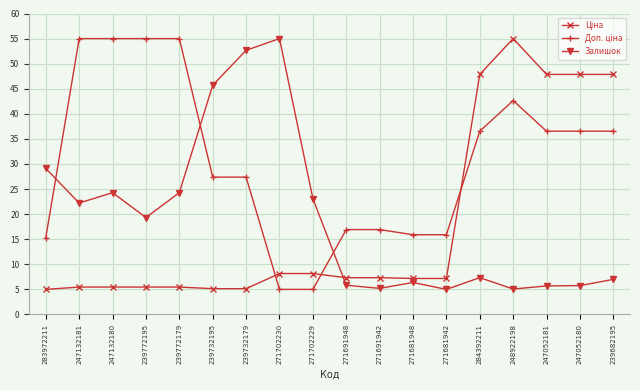

What is the maximum value shown in the chart?

55.0